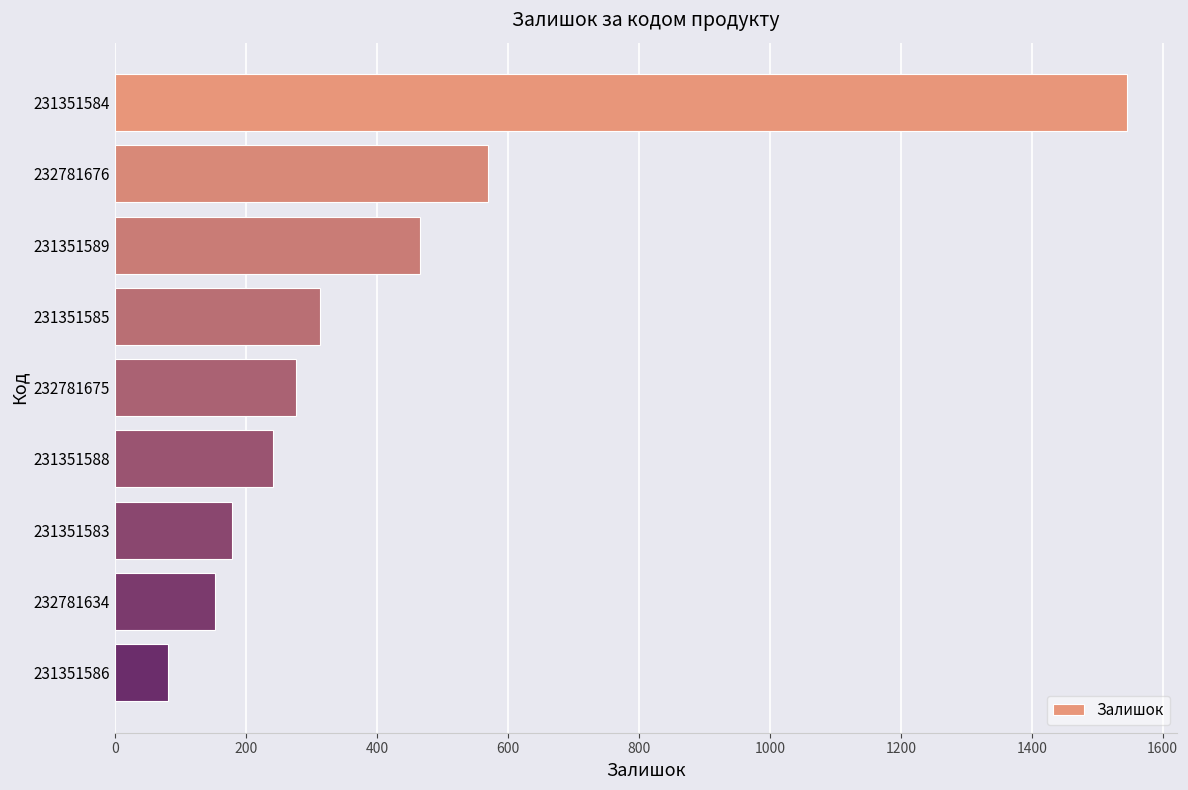

What value does the data have at 231351588?

242